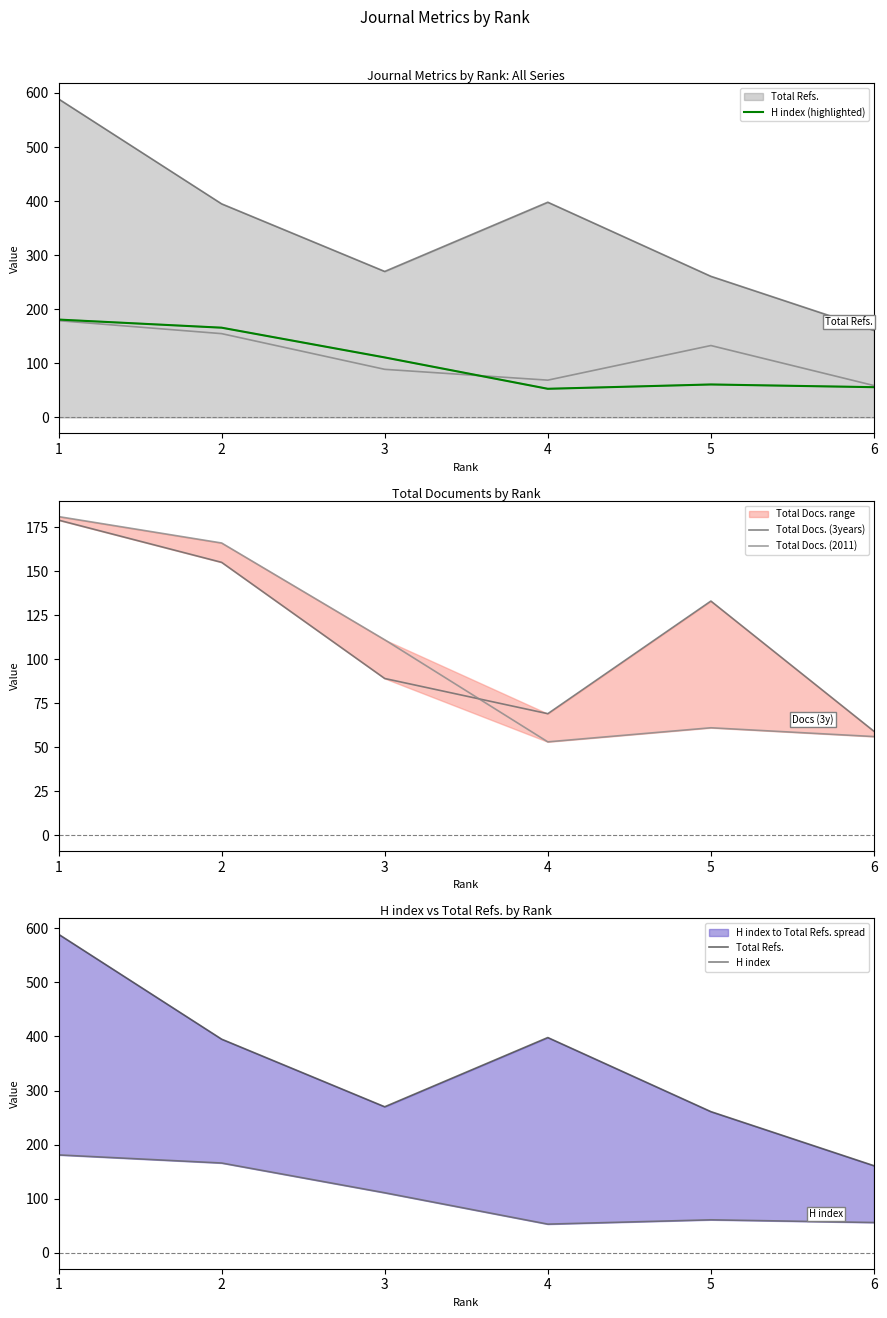

Reading left to right, what are all the values shown in this chart?

H index (highlighted): 1=181	2=166	3=111	4=53	5=61	6=56
Total Docs. (3years): 1=179	2=155	3=89	4=69	5=133	6=59
Total Docs. (2011): 1=181	2=166	3=111	4=53	5=61	6=56
Total Refs.: 1=589	2=395	3=270	4=398	5=261	6=161
H index: 1=181	2=166	3=111	4=53	5=61	6=56